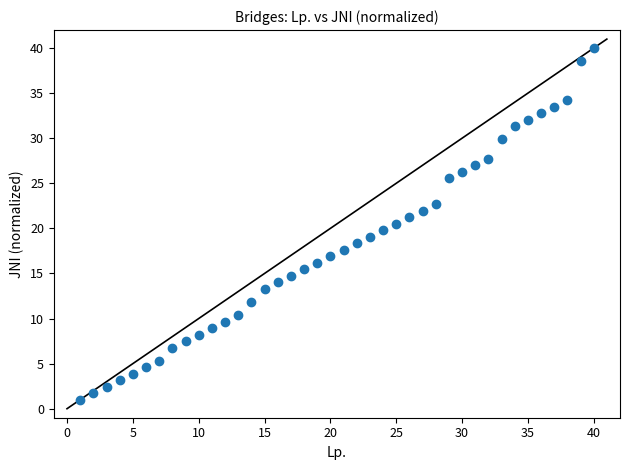

What is the range of X values (max minus min)?

39.0